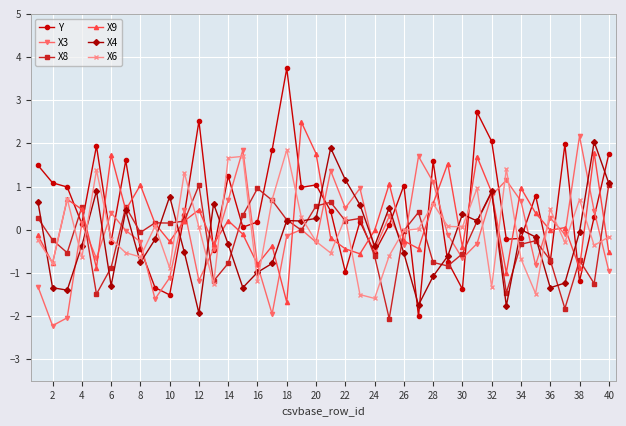

Which series has the largest range (max minus min)?

Y